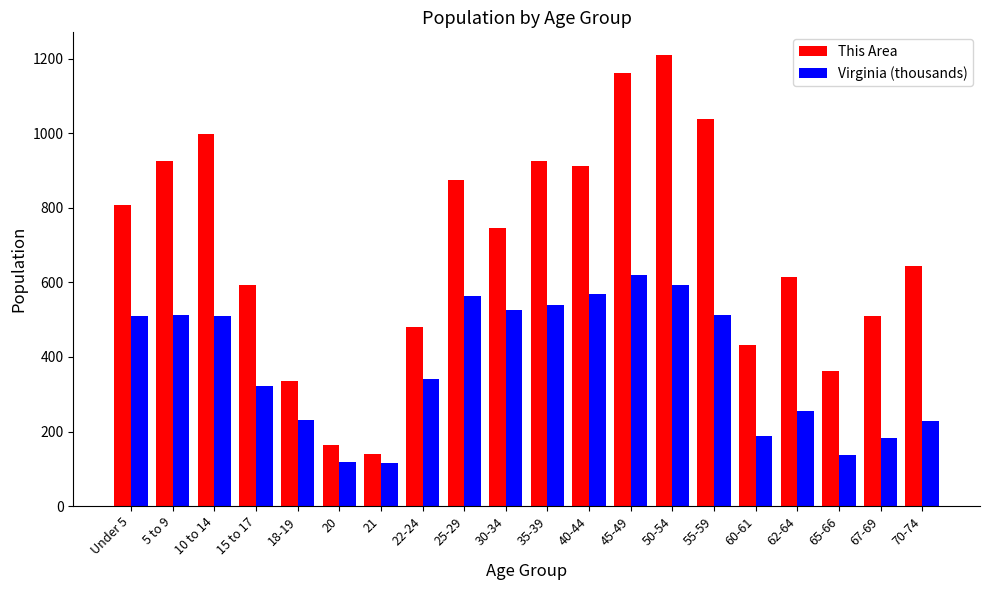

Does the chart contain any negative values?

No